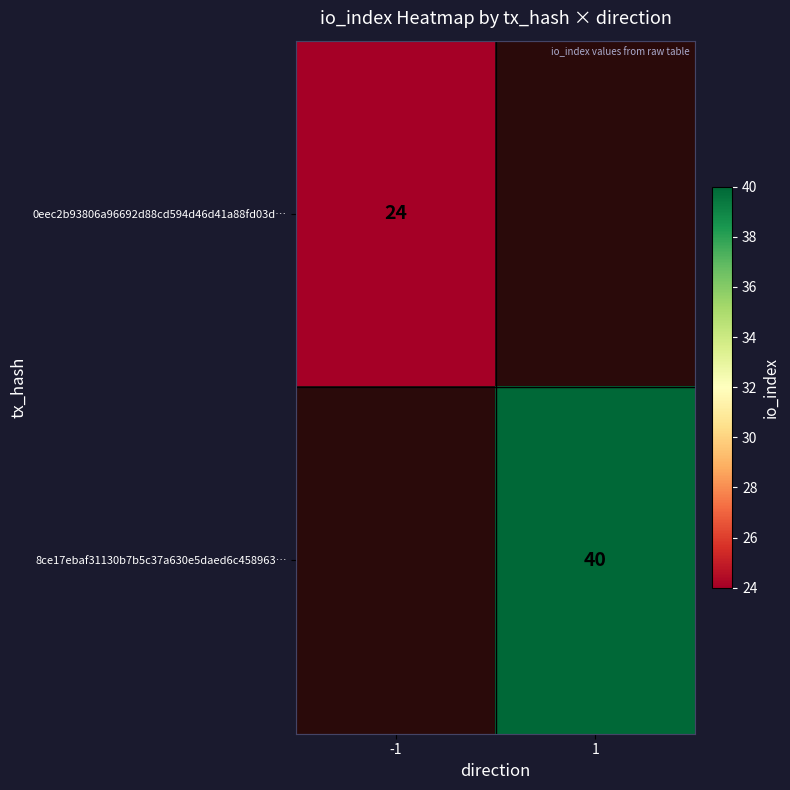

At how many categories does at least one series exceed 32?

1